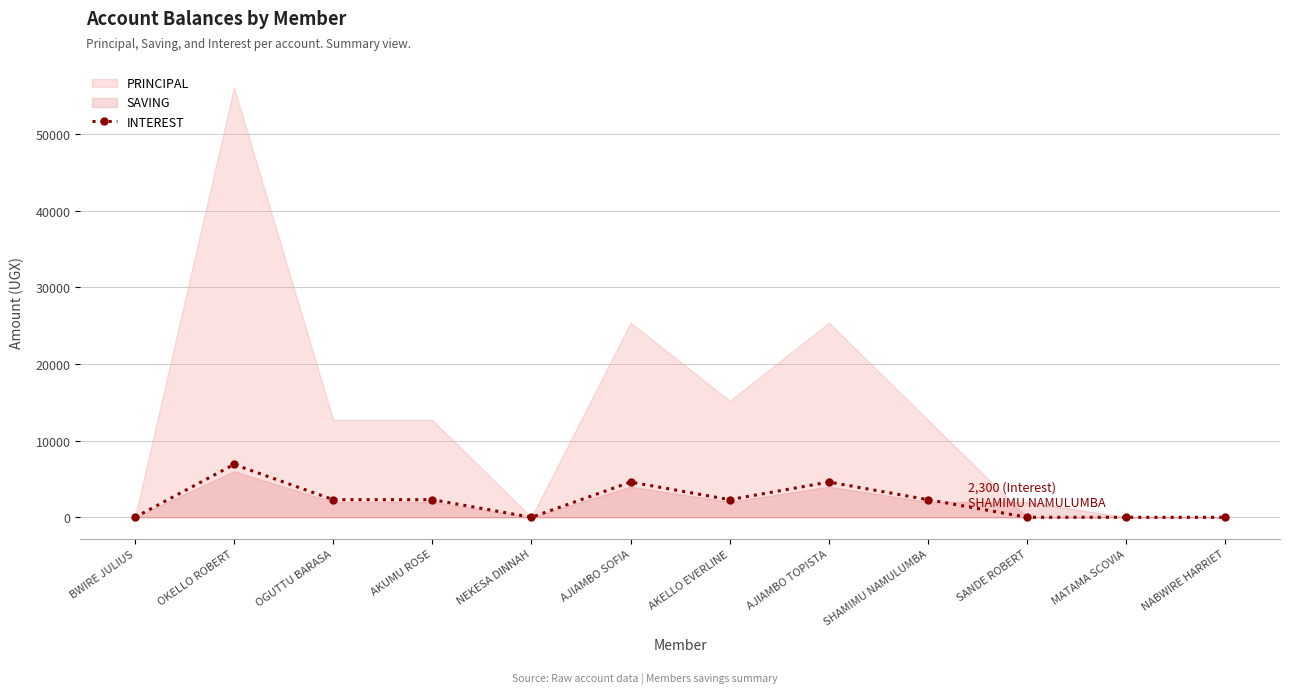

What is the difference between the maximum and minimum values?

6900